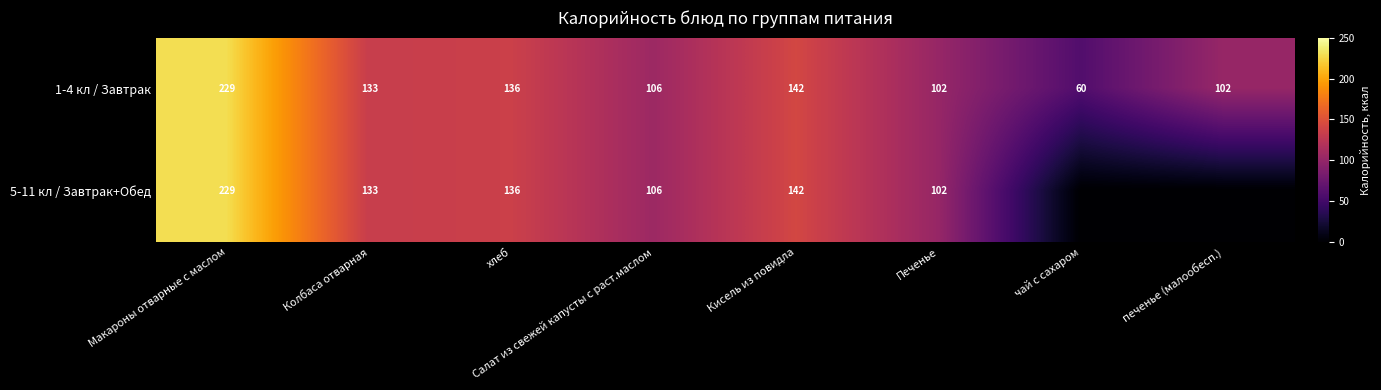

At which label does 1-4 кл / Завтрак reach its peak?

Макароны отварные с маслом